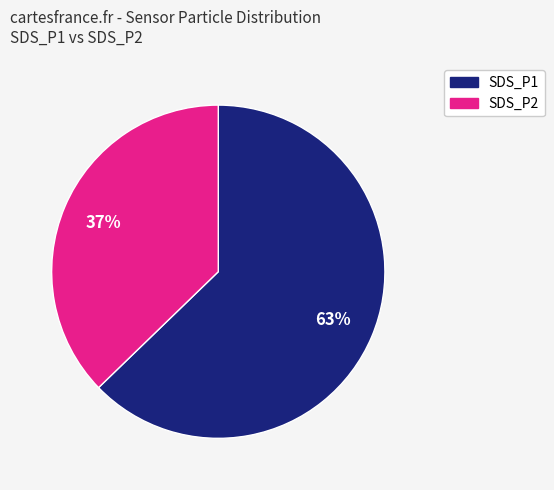

Rank the categories by value from lowest to highest.

SDS_P2, SDS_P1